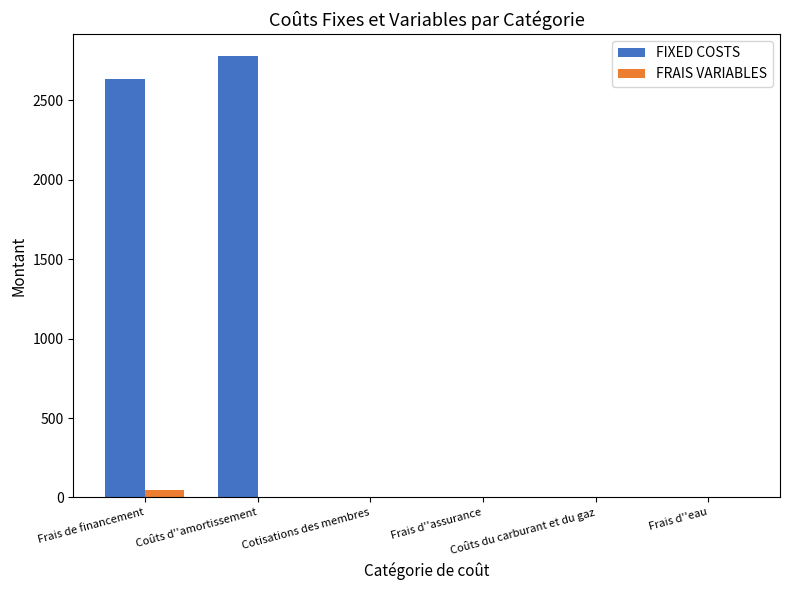

Which series has the largest total across all categories?

FIXED COSTS